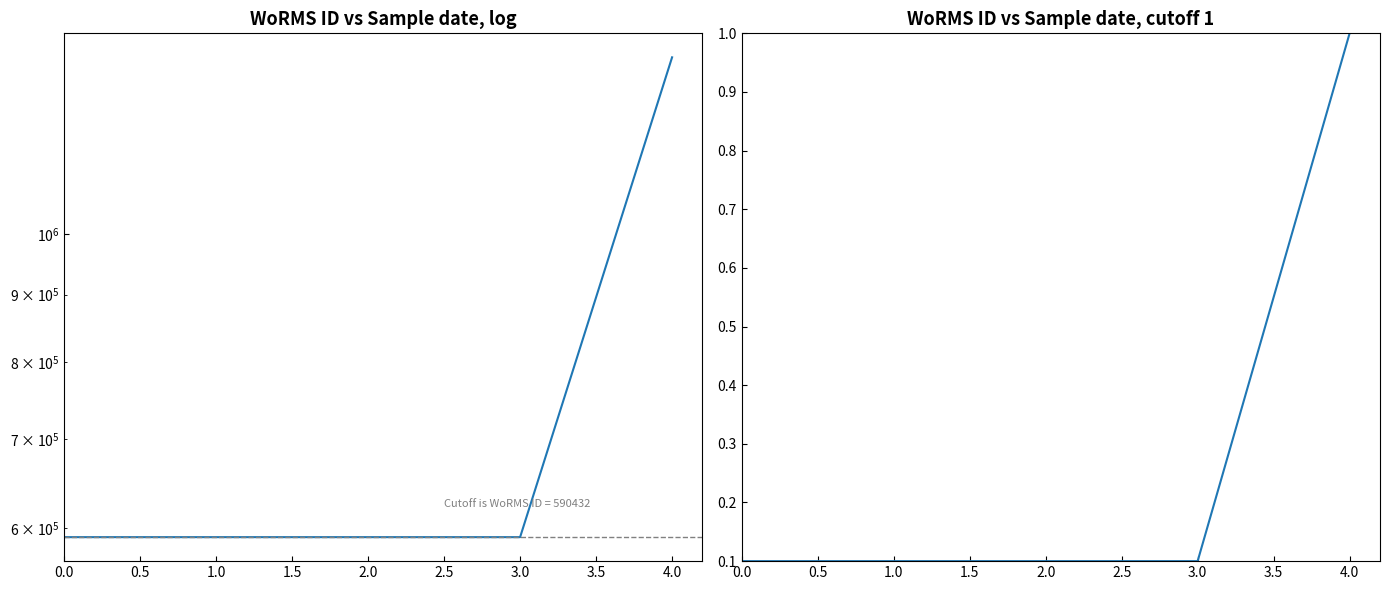

What are all the series names shown in the legend?

WoRMS ID, WoRMS ID (normalized)